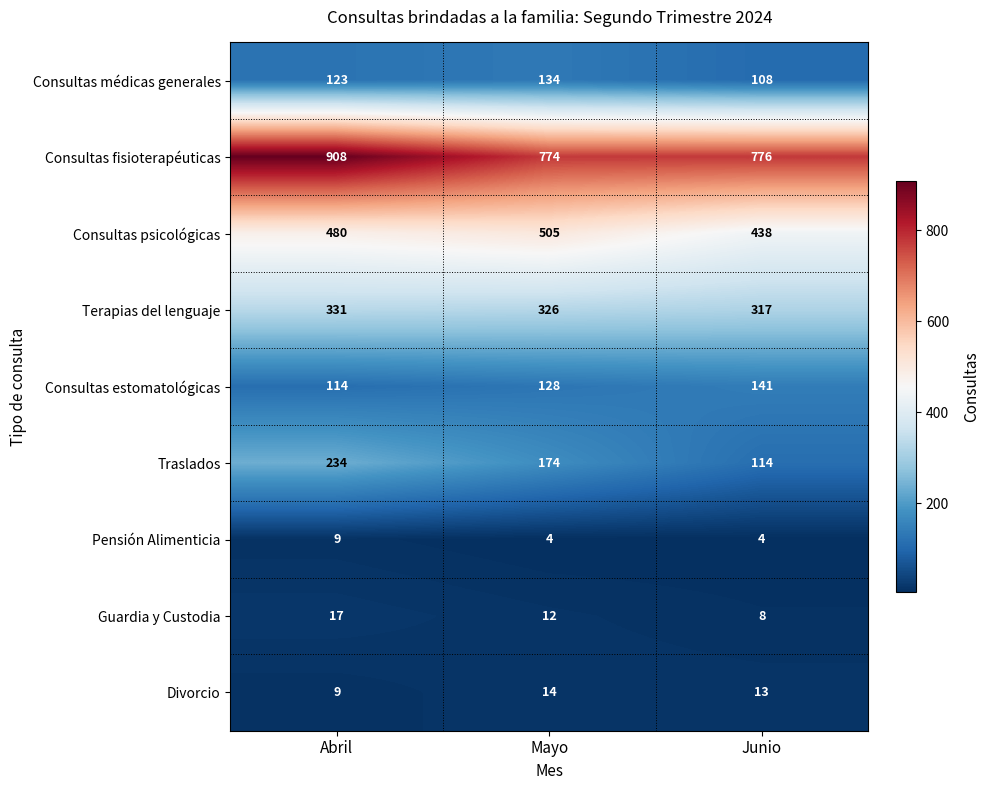

List the series in order of their peak value, highest first.

Consultas fisioterapéuticas, Consultas psicológicas, Terapias del lenguaje, Traslados, Consultas estomatológicas, Consultas médicas generales, Guardia y Custodia, Divorcio, Pensión Alimenticia